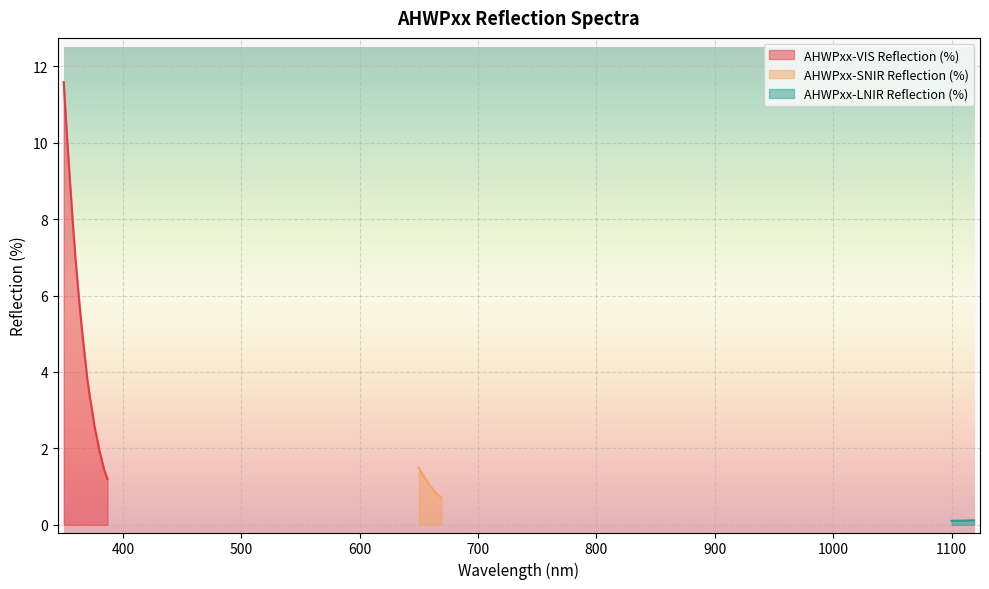

What is the difference between the highest and lowest values at 362?

6.1